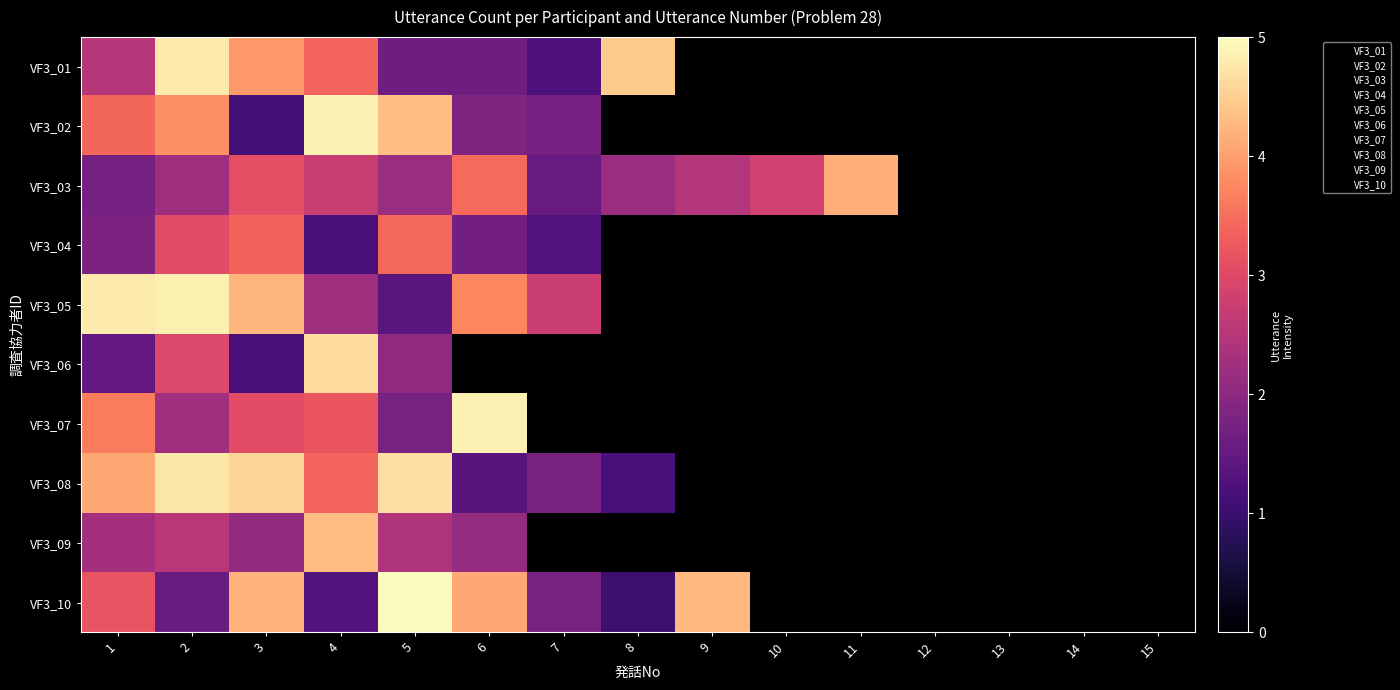

At how many categories does at least one series exceed 4?

9